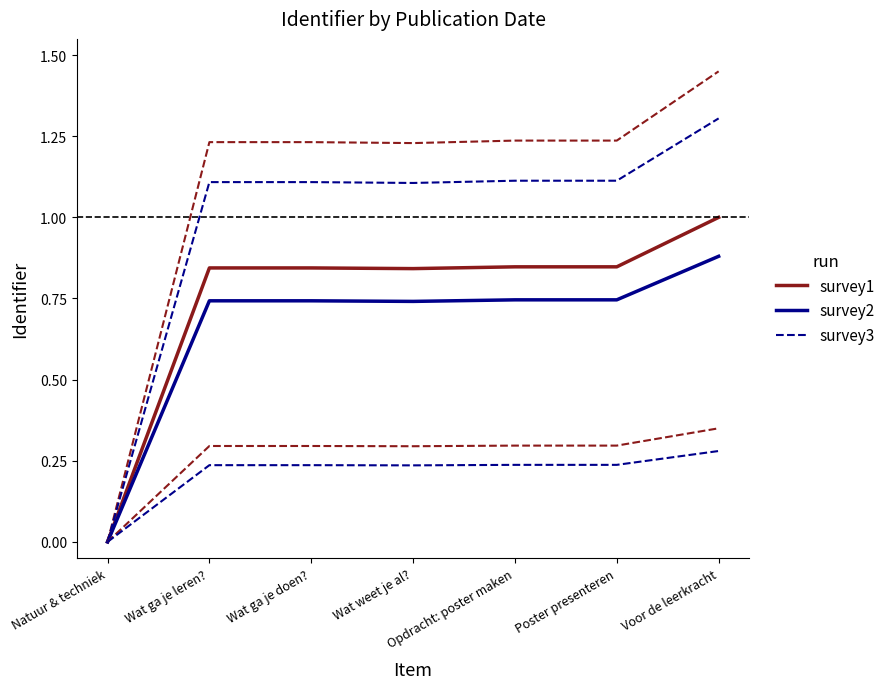

What is the label of the 7th point from the left?

Voor de leerkracht